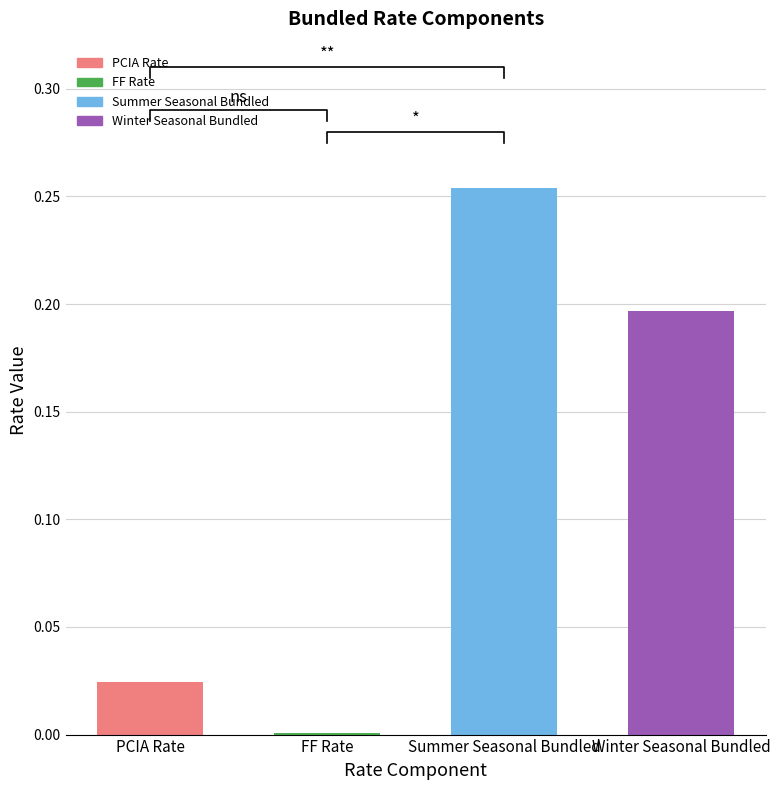

Does the chart contain stacked bars?

No